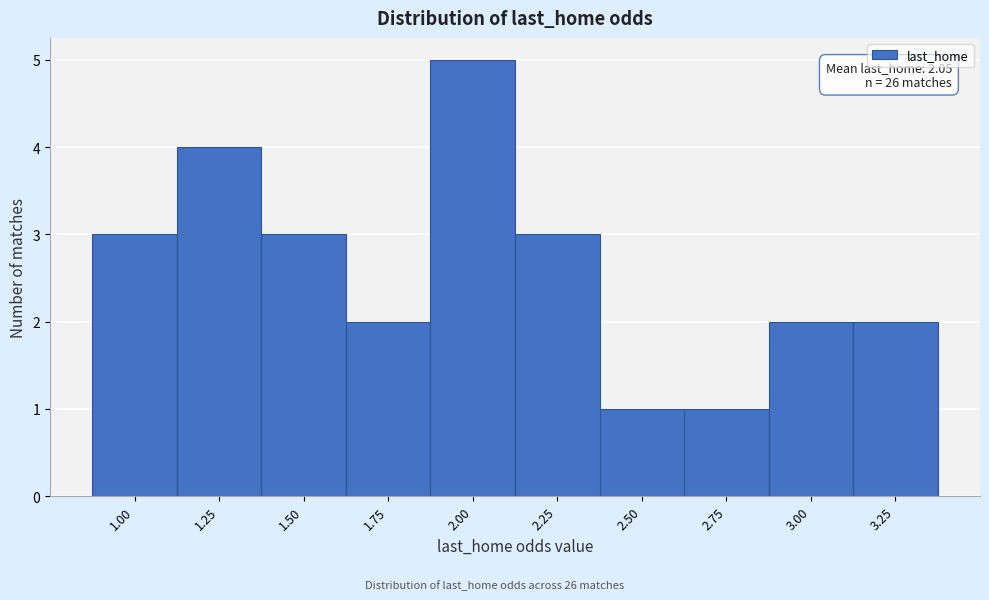

Reading right to left, what are all the values shown in this chart?

2	2	1	1	3	5	2	3	4	3